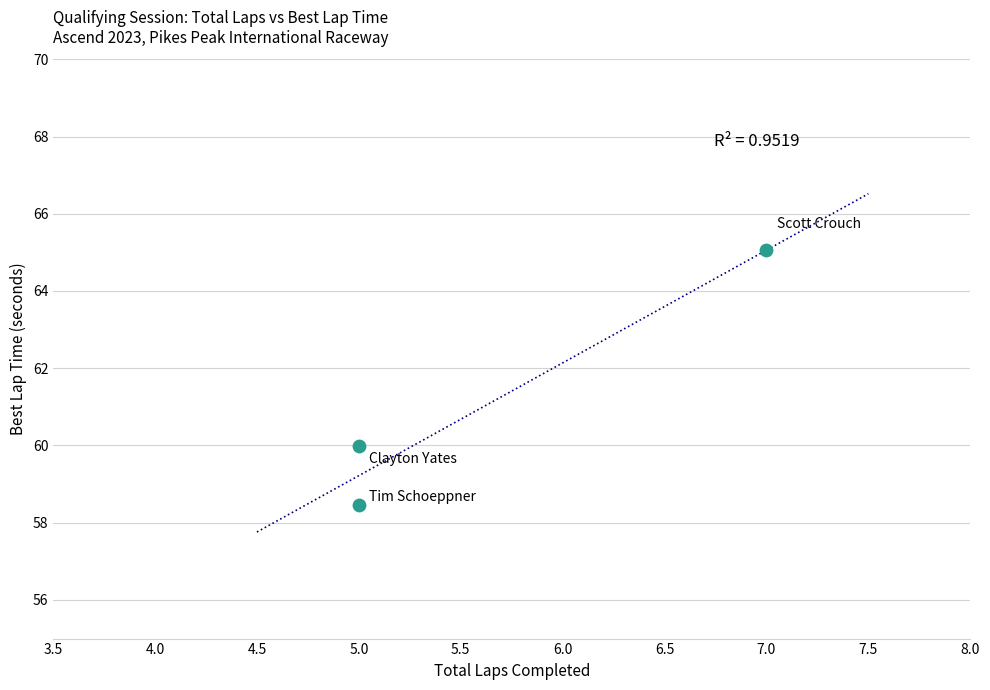

What is the average Y value?

61.2